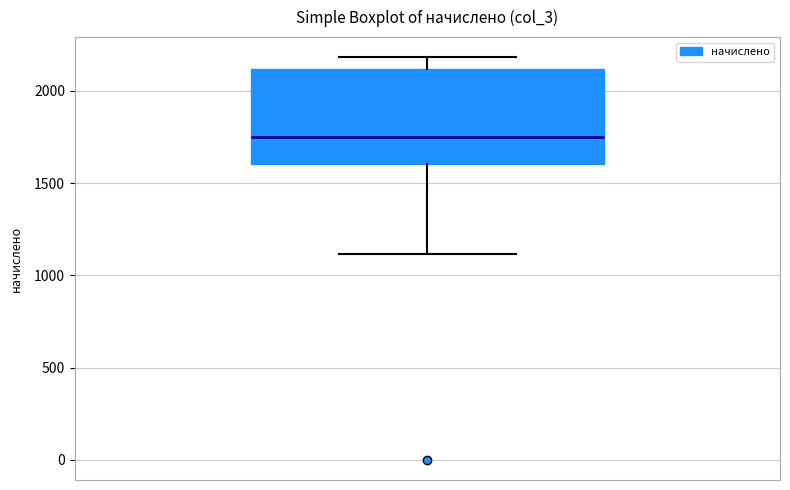

Transcribe this box plot: give where the median line is, the range the box spans, and where the two whiskers end, as read against the y-axis. The values are not printed on the chart, so give them approximately, as read against the axis.

median 1750, box 1600 to 2100, whiskers 1100 to 2200